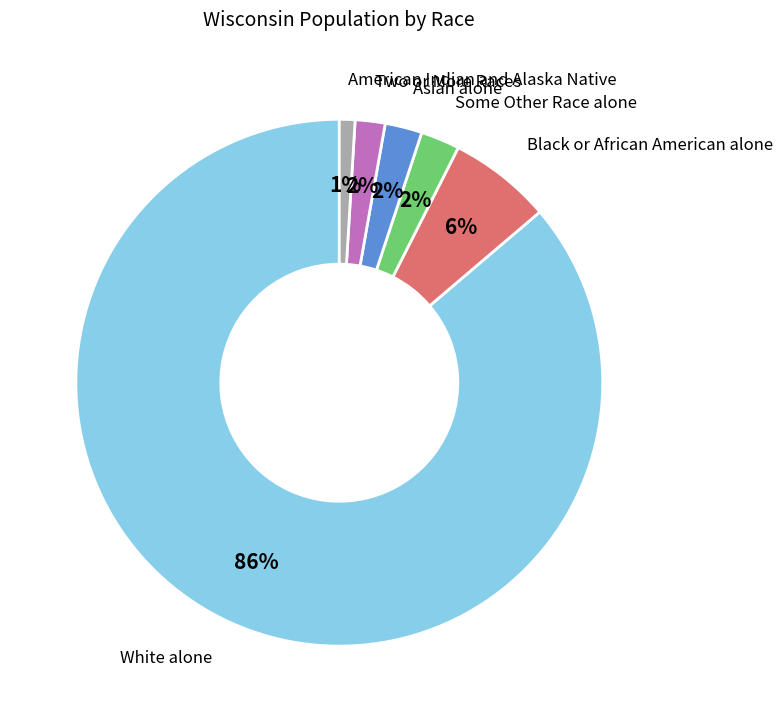

Count the number of slices in the pie.

6